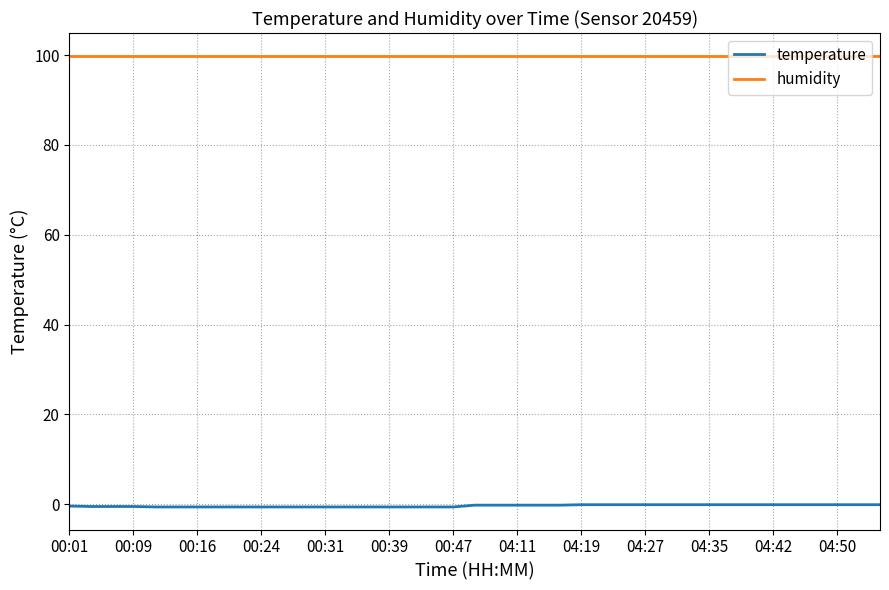

What is the average value of the humidity series?

99.9